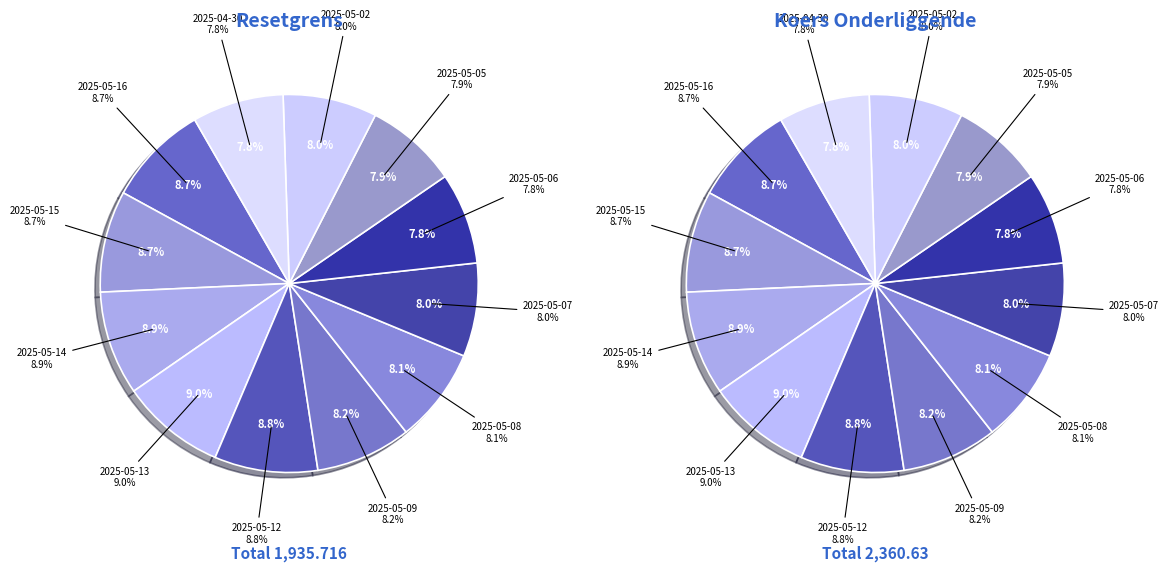

Does any single category account for the majority?

No